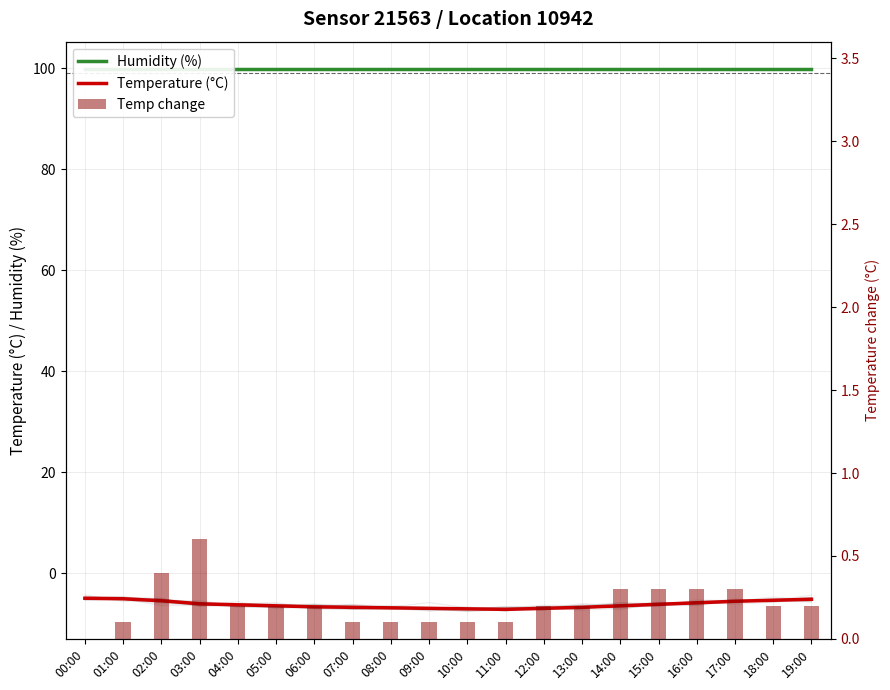

Is the value of Temp change at 11:00 greater than the value of Temperature (°C) at 03:00?

Yes